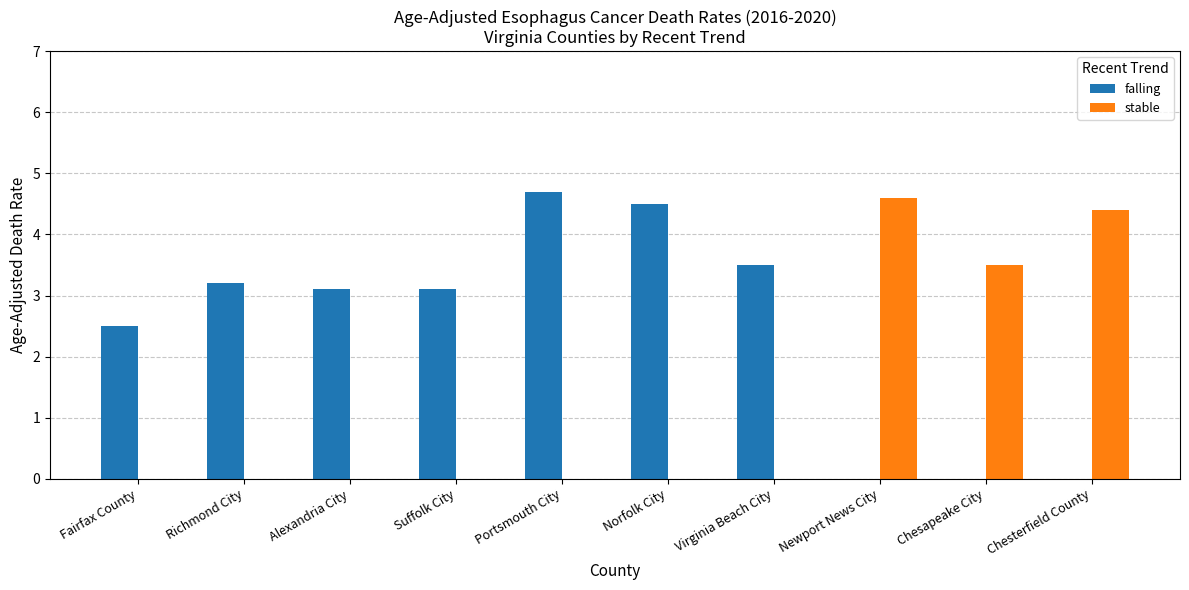

Which series changed the most between Fairfax County and Richmond City?

falling